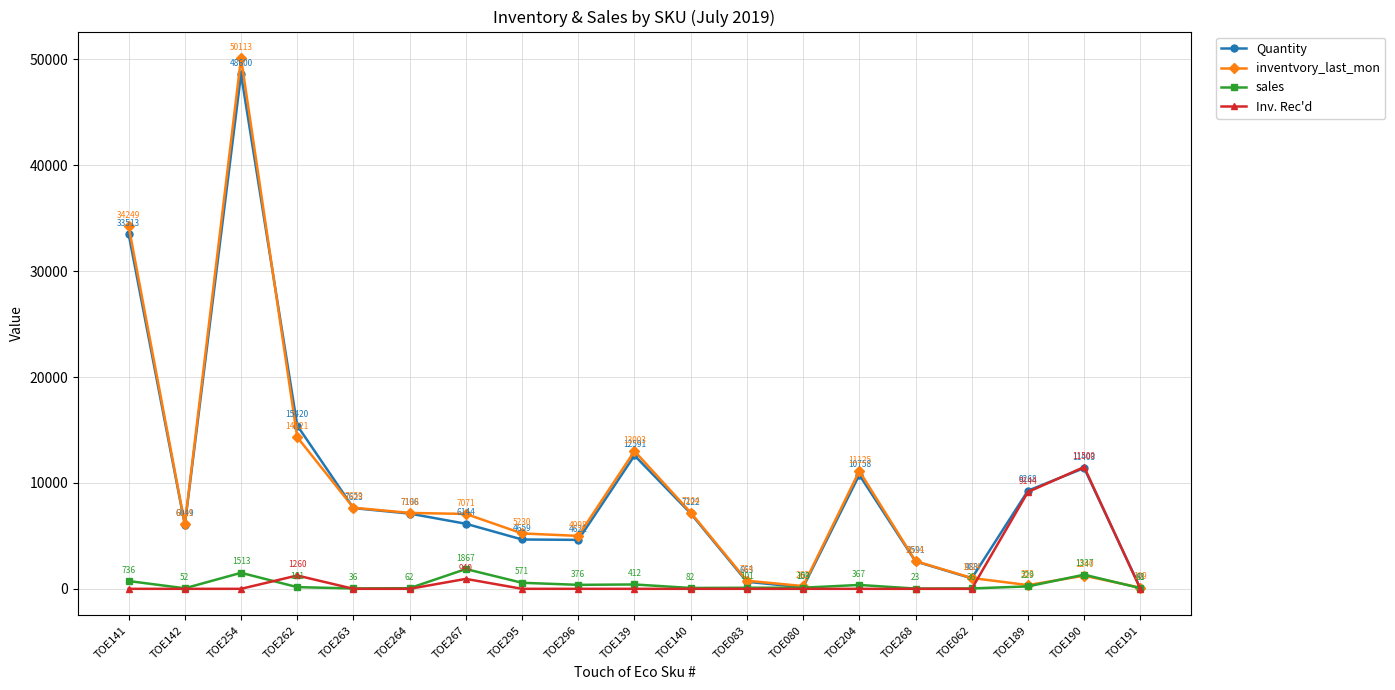

Which series ends up on top after the final intersection of sales and Inv. Rec'd?

sales